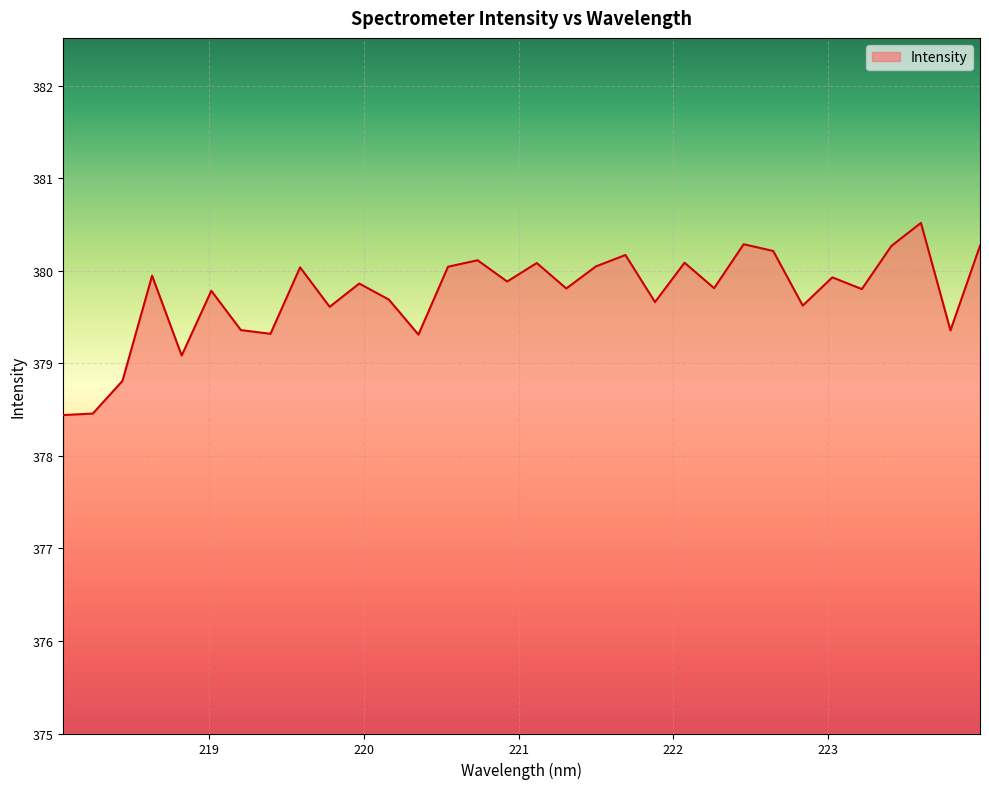

What is the minimum value shown in the chart?

378.4